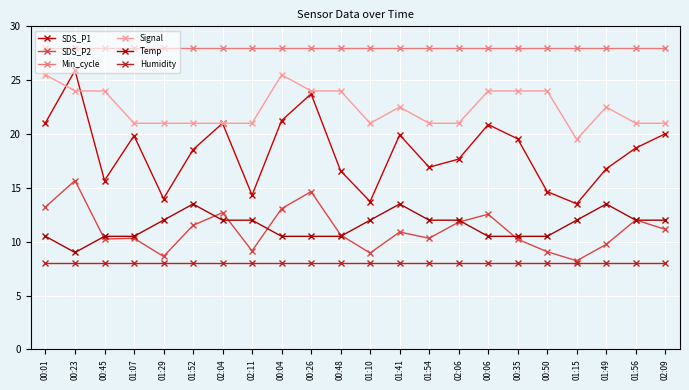

What is the value of the Min_cycle point at the 14th from the left?

28.0